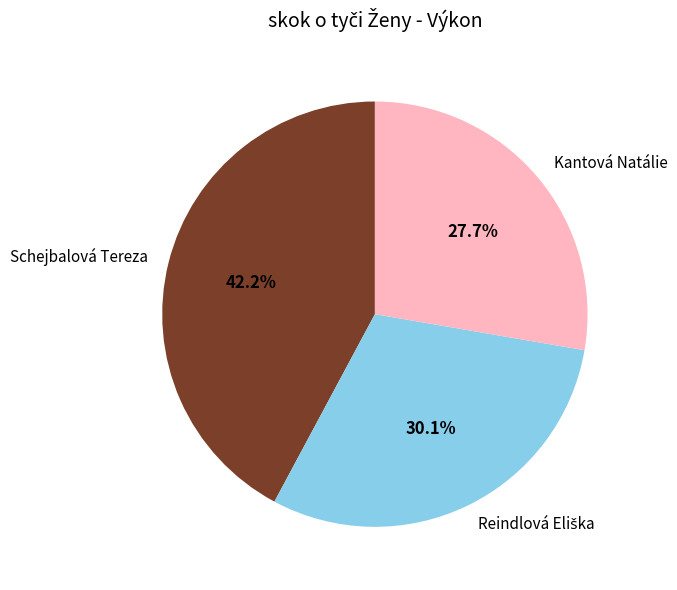

To the nearest percent, what portion does Kantová Natálie represent?

28%